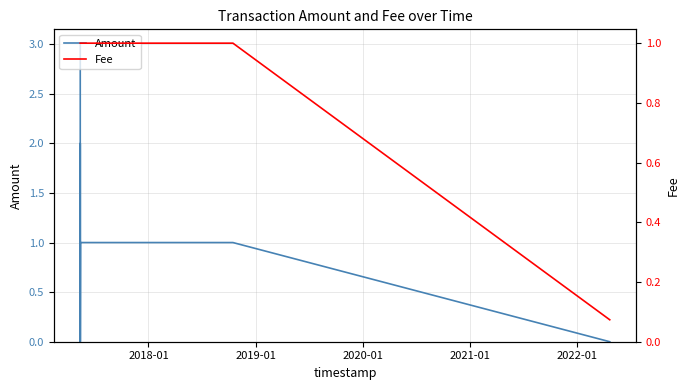

What is the value of the Amount point at the 3rd from the left?

2.0